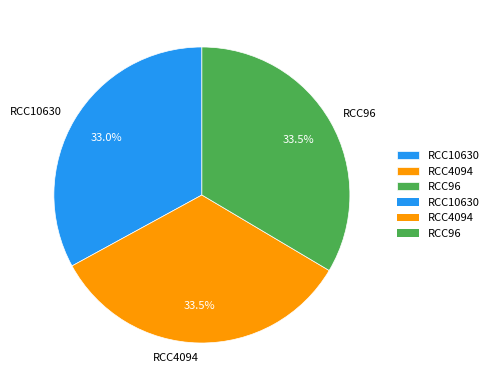

What is the smallest slice in the pie chart?

RCC10630